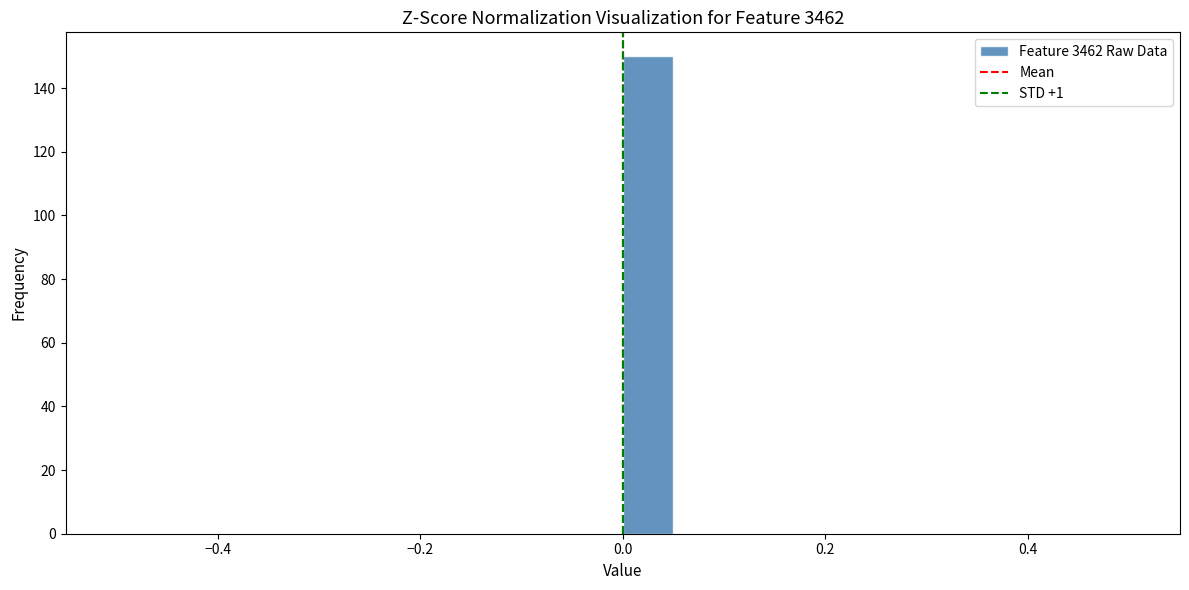

Read against the x-axis, roughly where is the centre of the tallest bar?

0.02